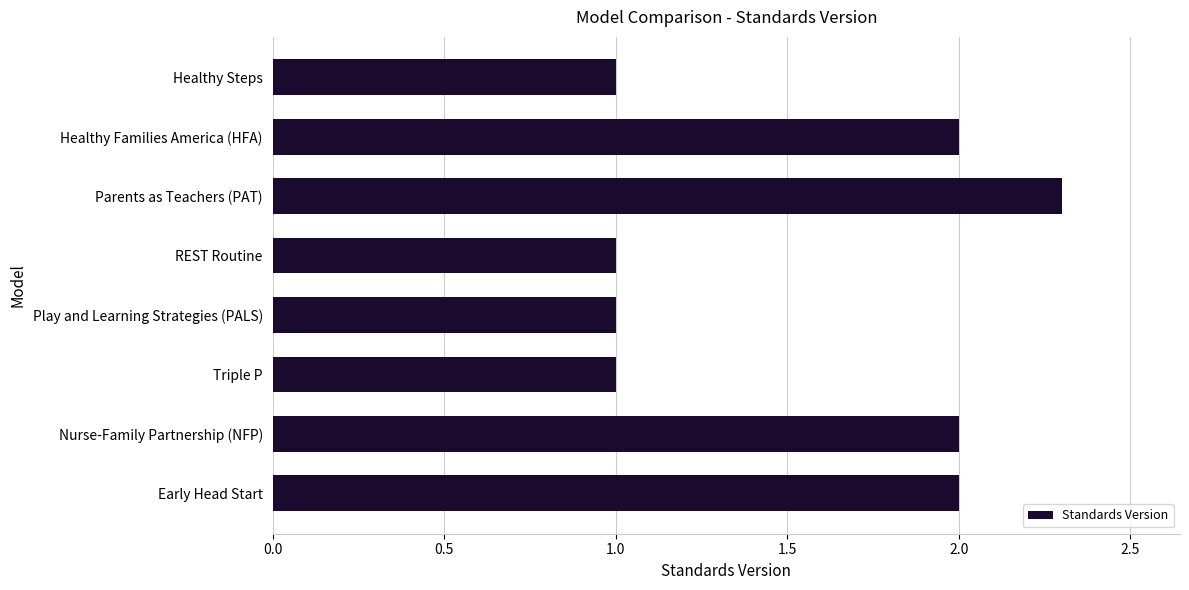

Read the value at Play and Learning Strategies (PALS).

1.0